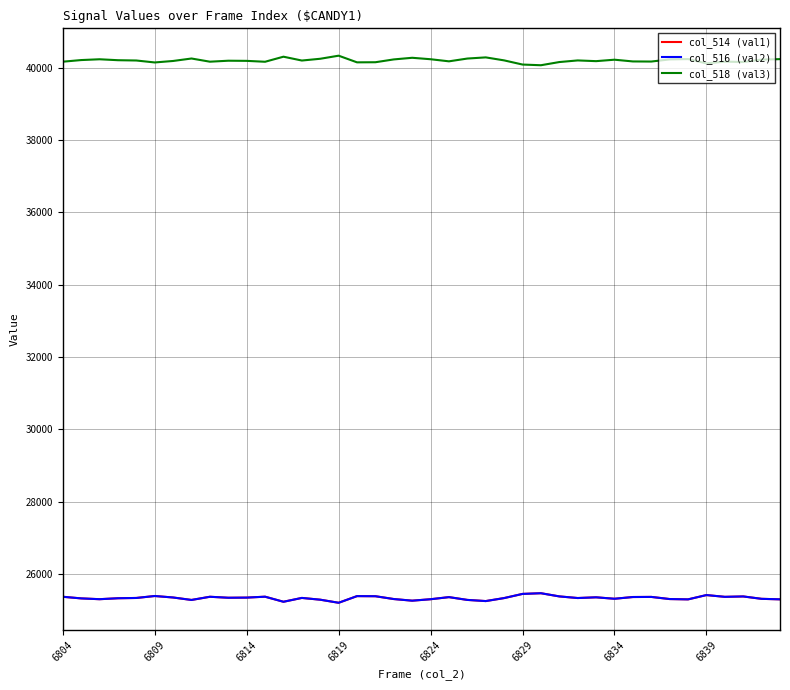

Does the chart display data point markers on the line(s)?

No